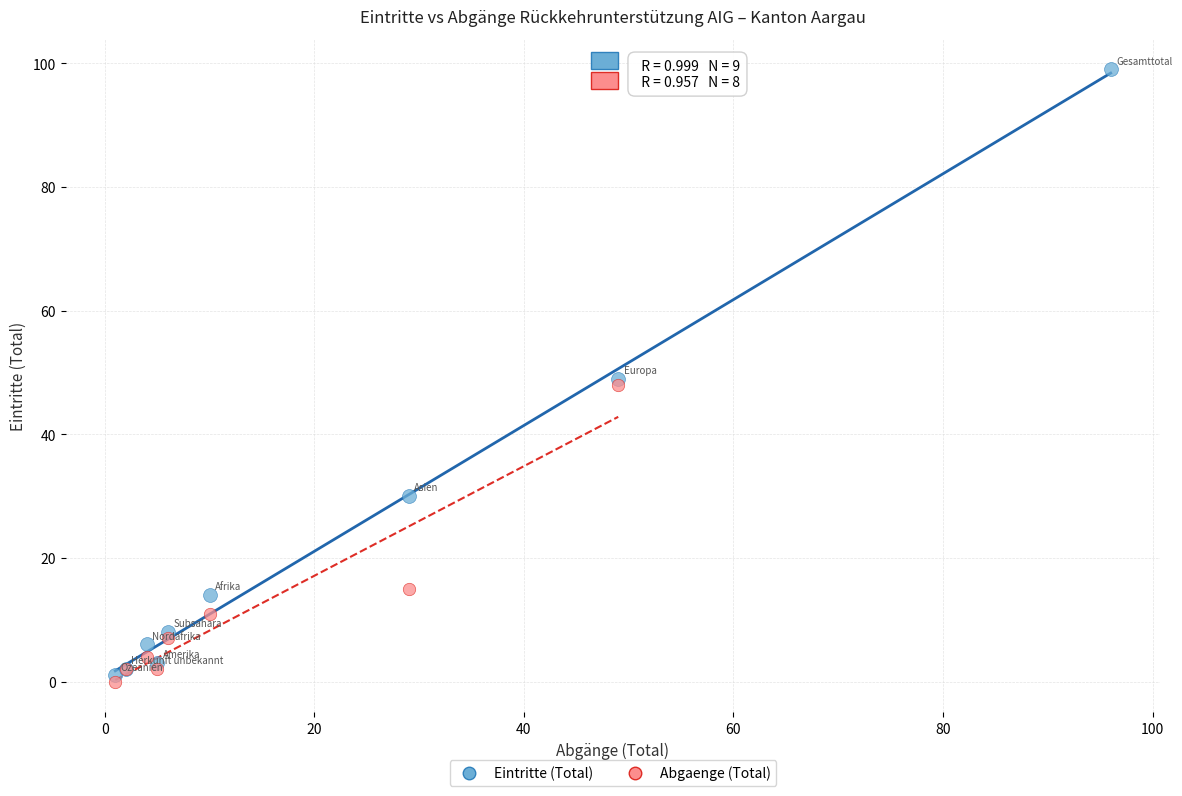

Which series has the widest spread of Y values?

Eintritte (Total)